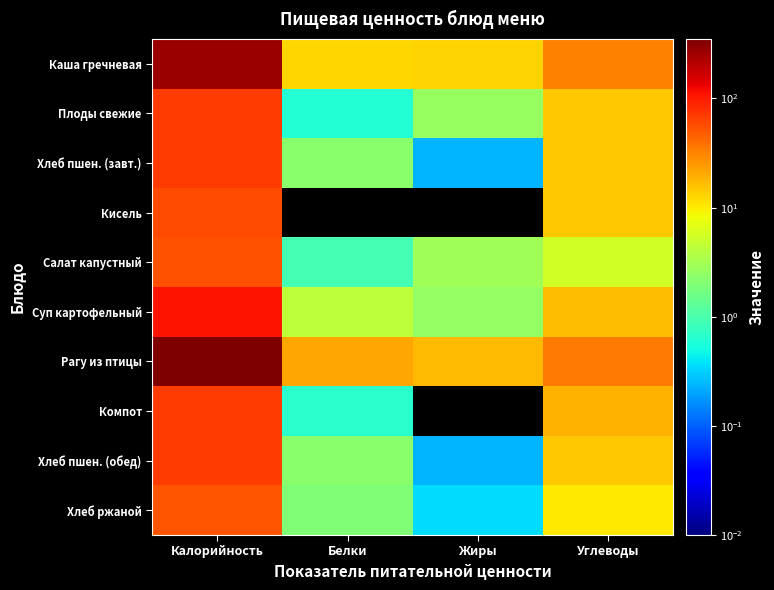

At how many categories does at least one series exceed 230?

1